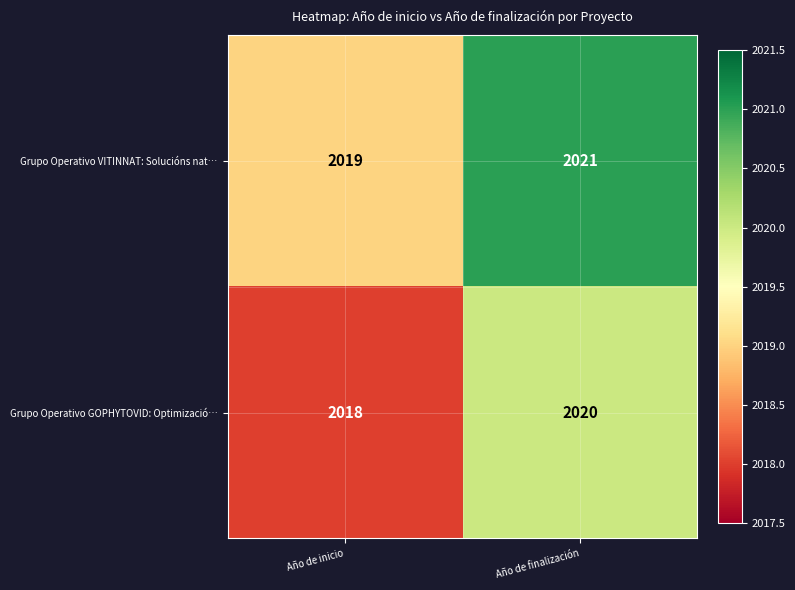

What is the greatest value displayed?

2021